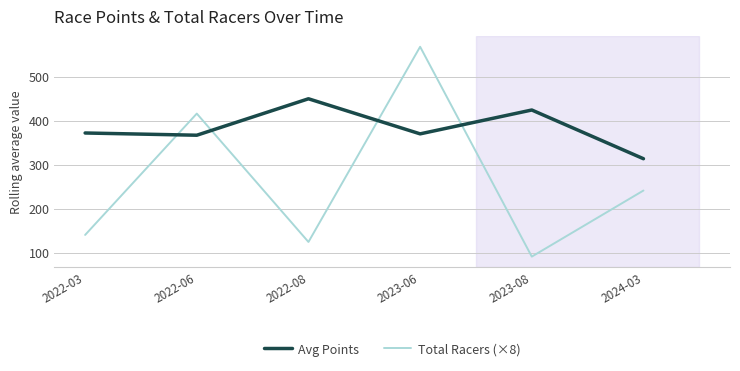

At 2022-08, list the series in order from smallest to largest.

Total Racers (×8), Avg Points